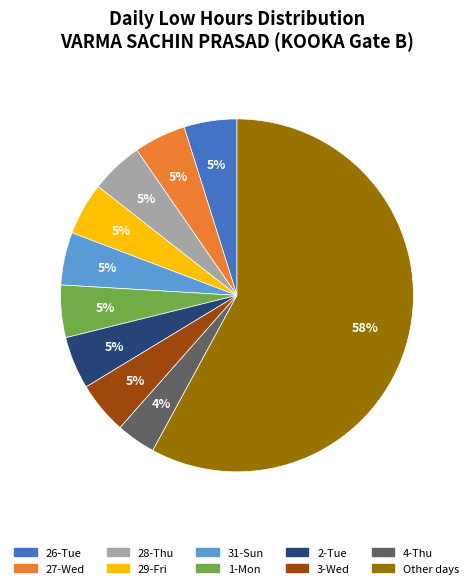

Does any single category account for the majority?

Yes